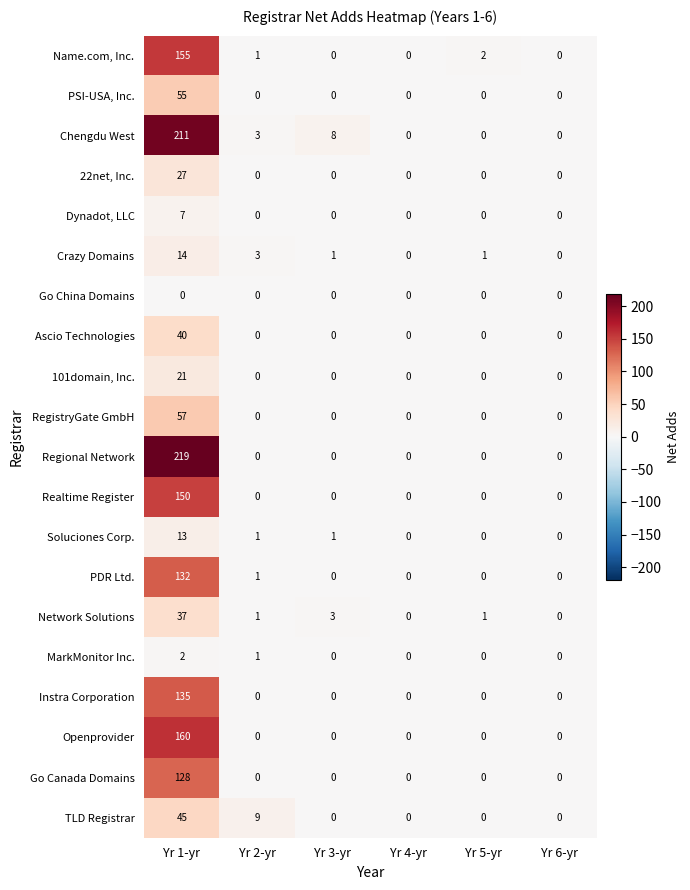

What is the total value across all series at Yr 3-yr?

13